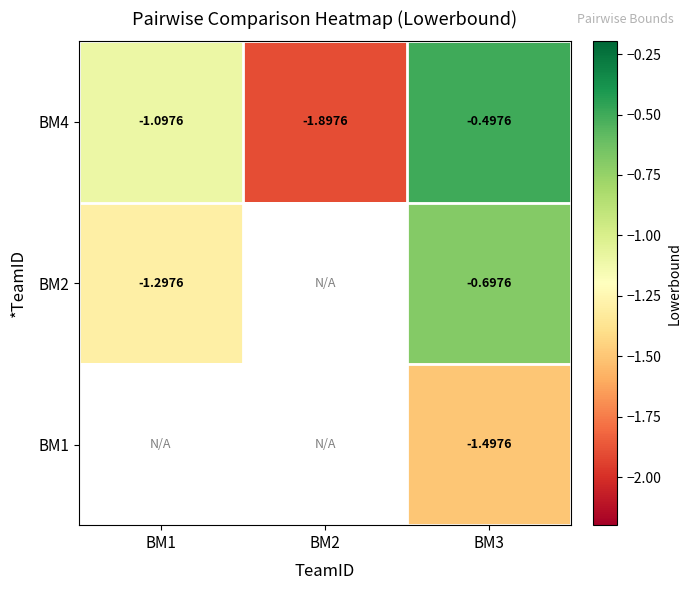

How many data points in BM4 are less than -1?

2